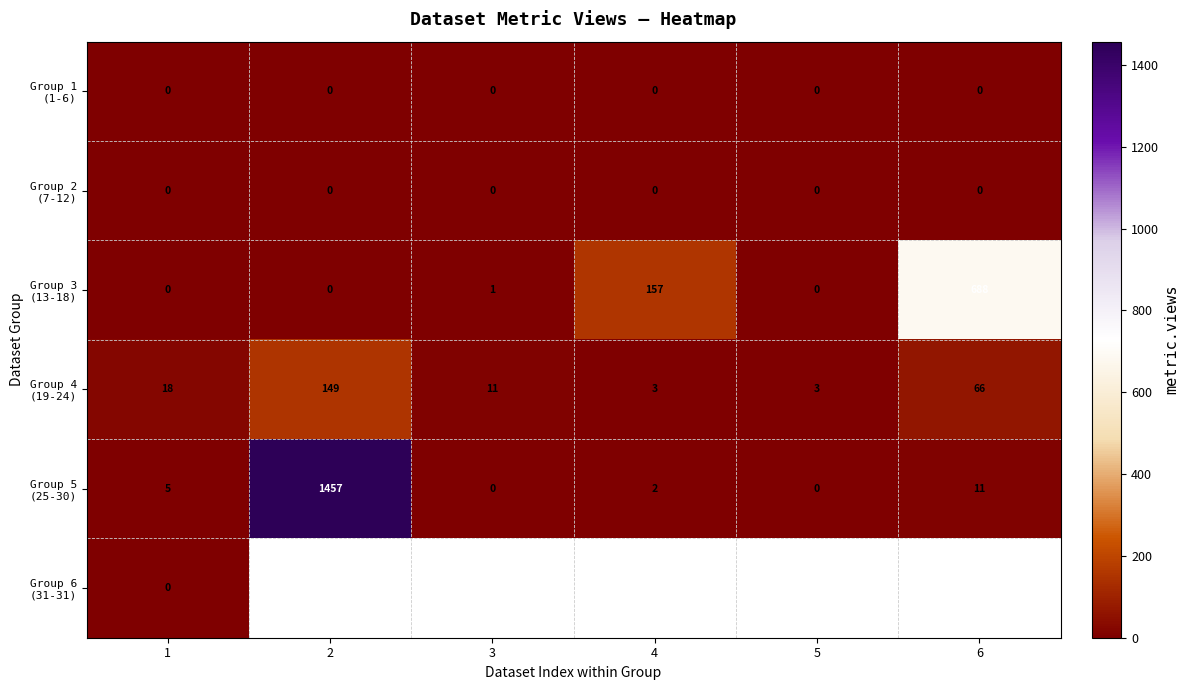

The value of Group 5 (25-30) at 5 is 0.0. True or false?

True